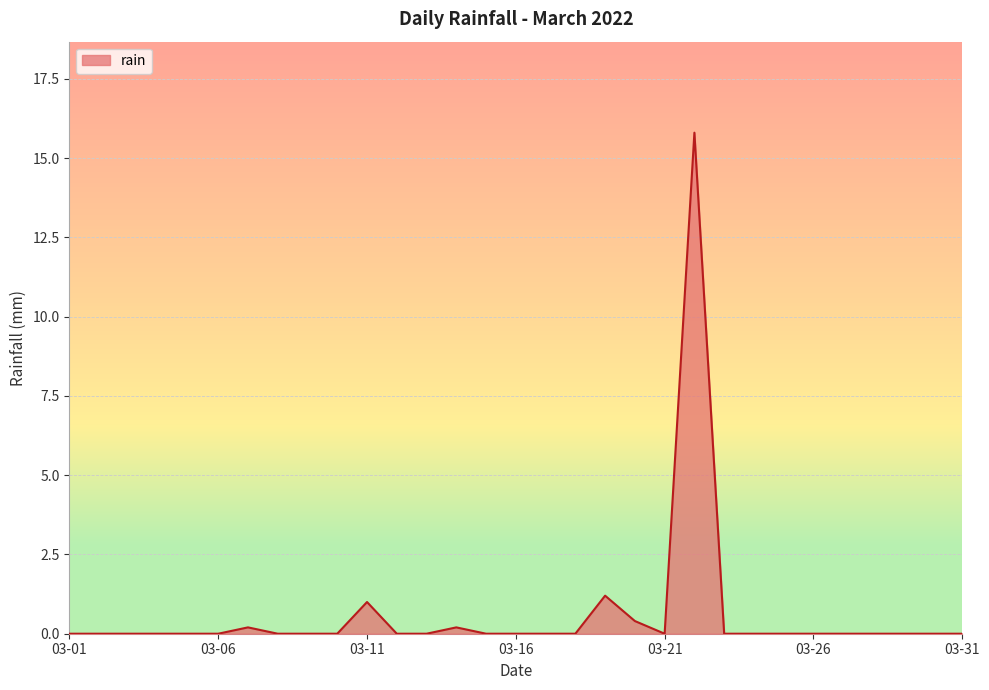

What is the difference between the maximum and minimum values?

15.8